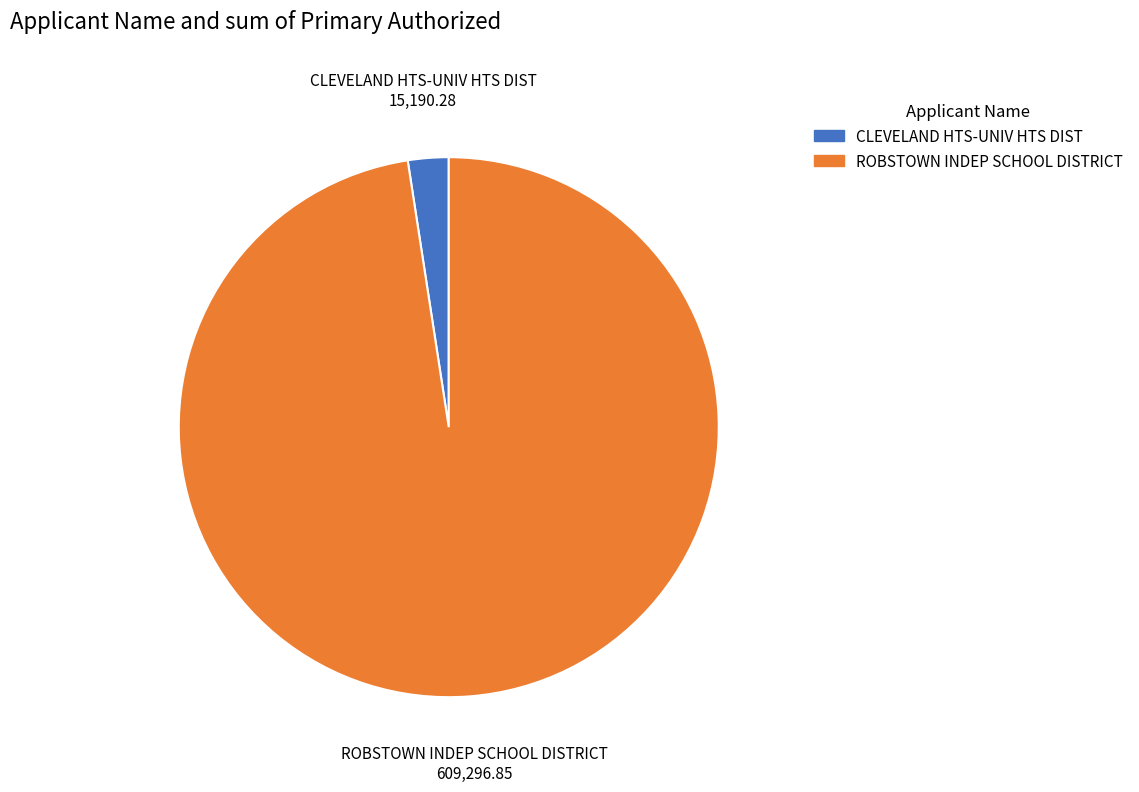

Which slice represents more than half of the pie?

ROBSTOWN INDEP SCHOOL DISTRICT